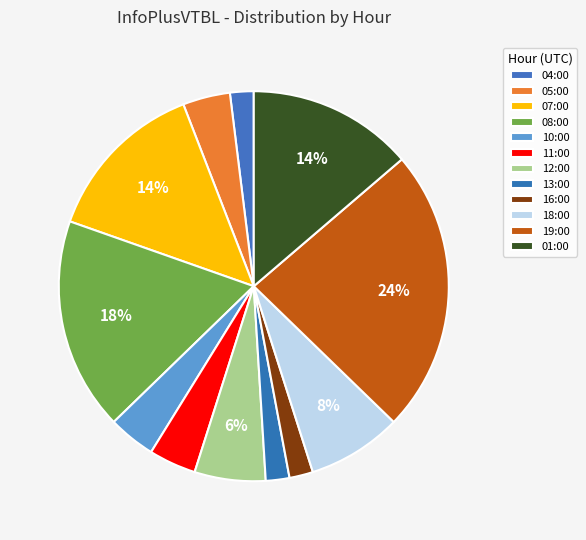

Do 19:00 and 18:00 together represent more than half of the pie?

No